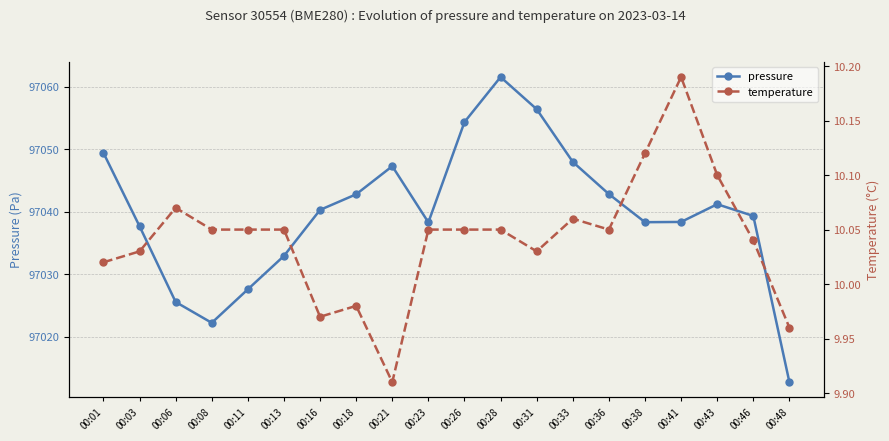

What is the greatest value displayed?

97061.6